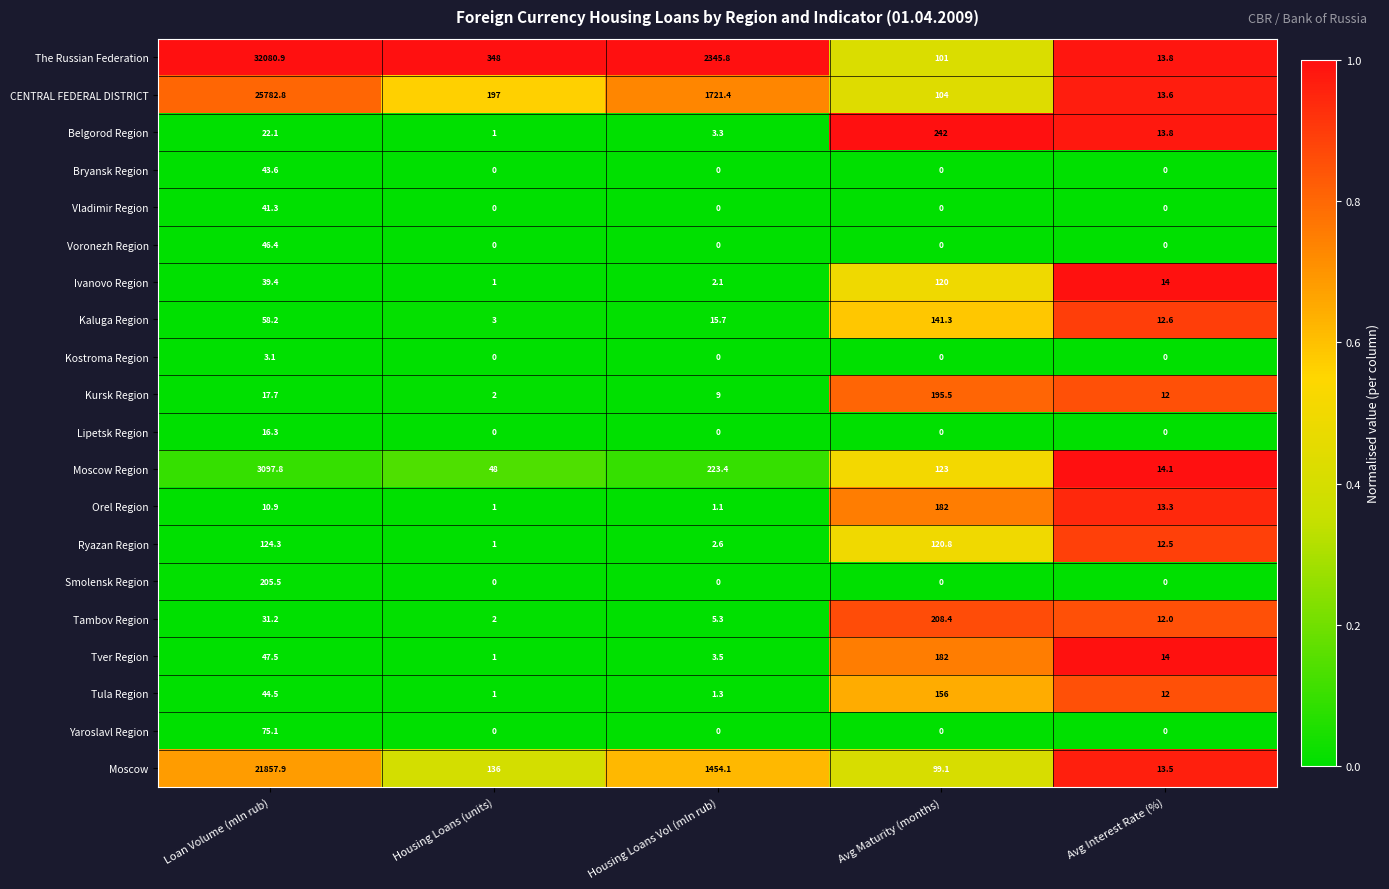

True or false: CENTRAL FEDERAL DISTRICT has a value of 110.7 at Housing Loans (units).

False